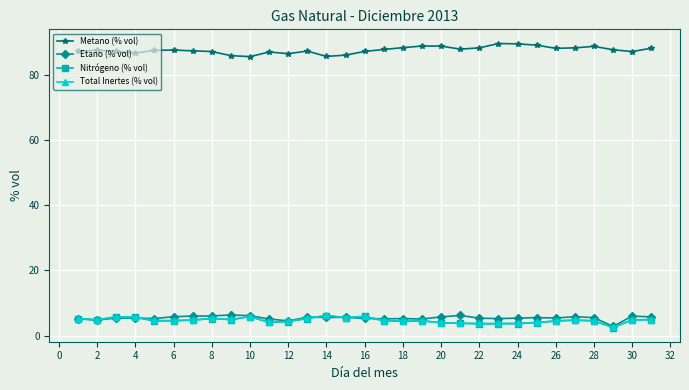

Which series has the largest total across all categories?

Metano (% vol)